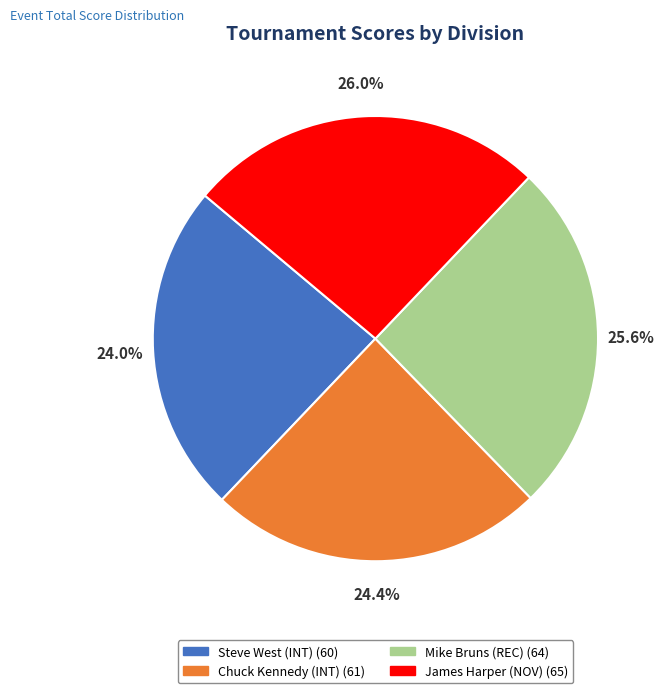

Is there a majority slice in this chart?

No